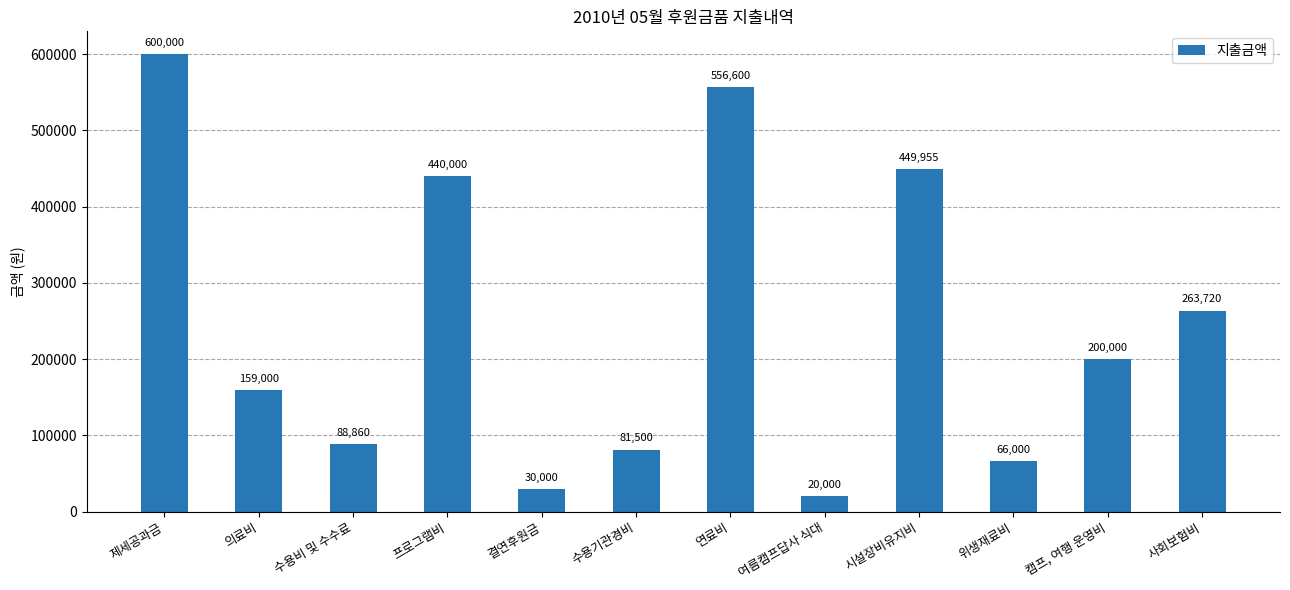

What is the value of the 11th bar from the left?

200000